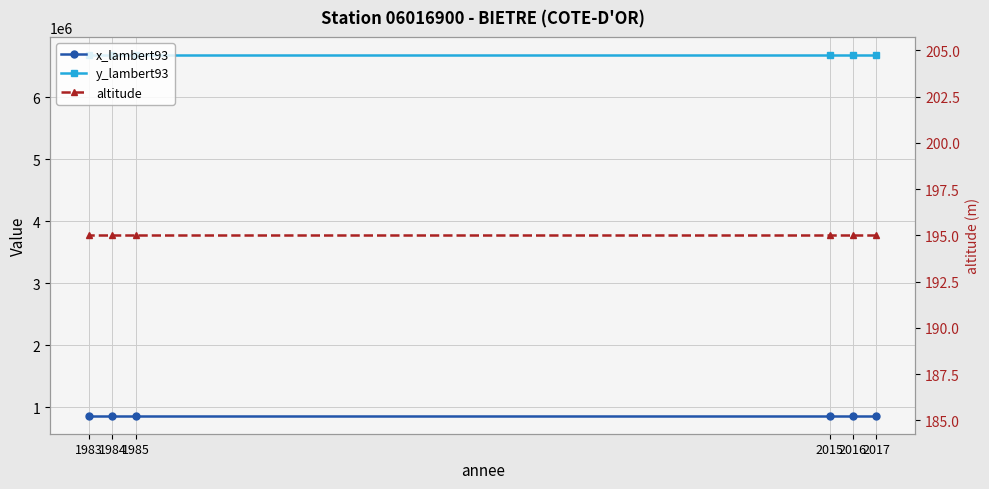

Reading left to right, what are all the values shown in this chart?

x_lambert93: 2017=865958	2016=865958	2015=865958	1985=865958	1984=865958	1983=865958
y_lambert93: 2017=6679476	2016=6679476	2015=6679476	1985=6679476	1984=6679476	1983=6679476
altitude: 2017=195	2016=195	2015=195	1985=195	1984=195	1983=195